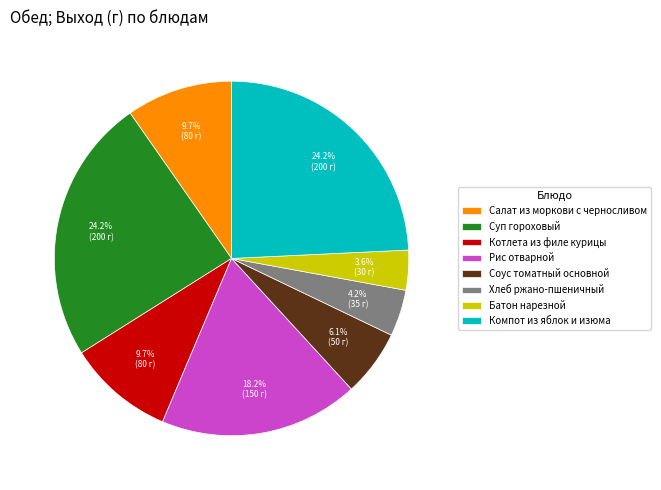

Between Соус томатный основной and Хлеб ржано-пшеничный, which is larger?

Соус томатный основной